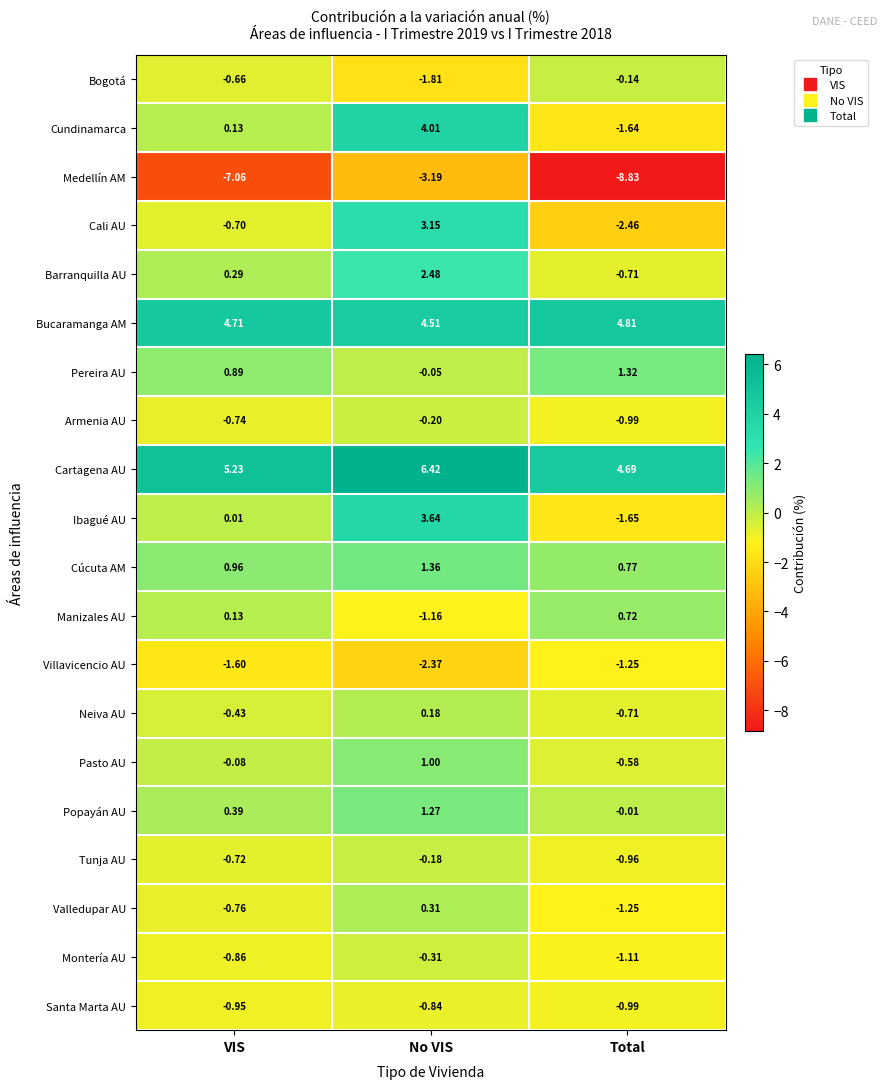

Which series has the largest total across all categories?

Cartagena AU